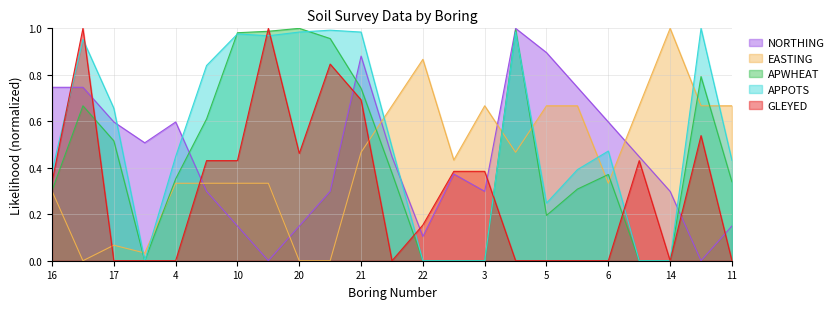

What is the total value across all series at 16?

2.1